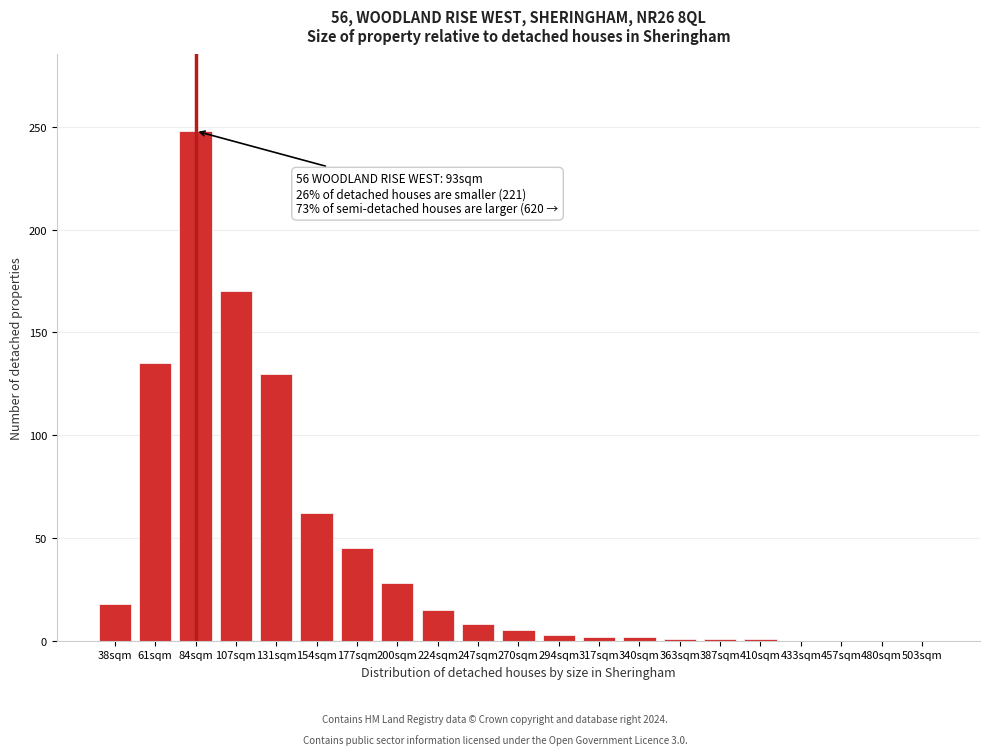

What is the change in value from 61sqm to 107sqm?

+35